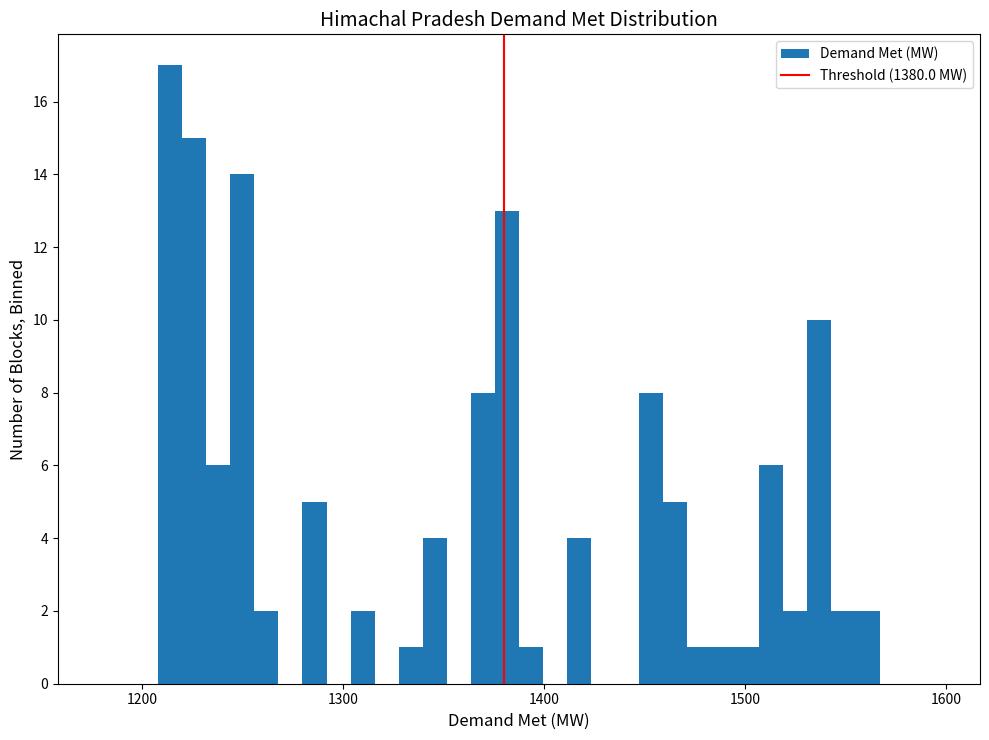

Around what value on the x-axis is the tallest bar? Give the approximate position of its centre, as read against the axis.

1210